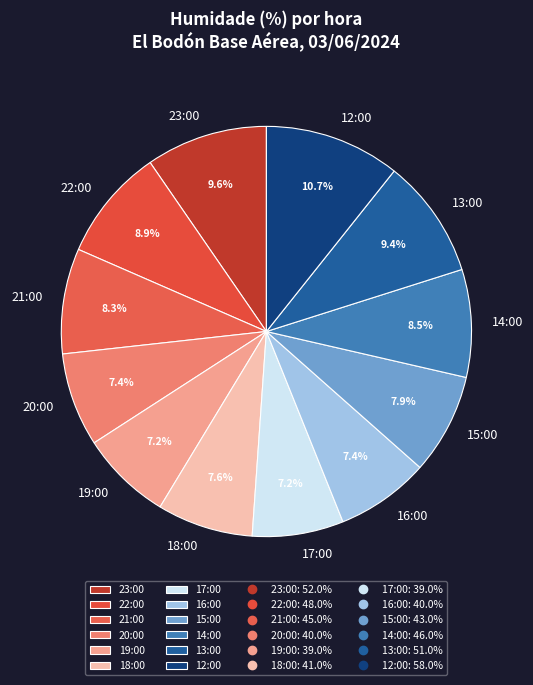

Between 23:00 and 15:00, which is larger?

23:00